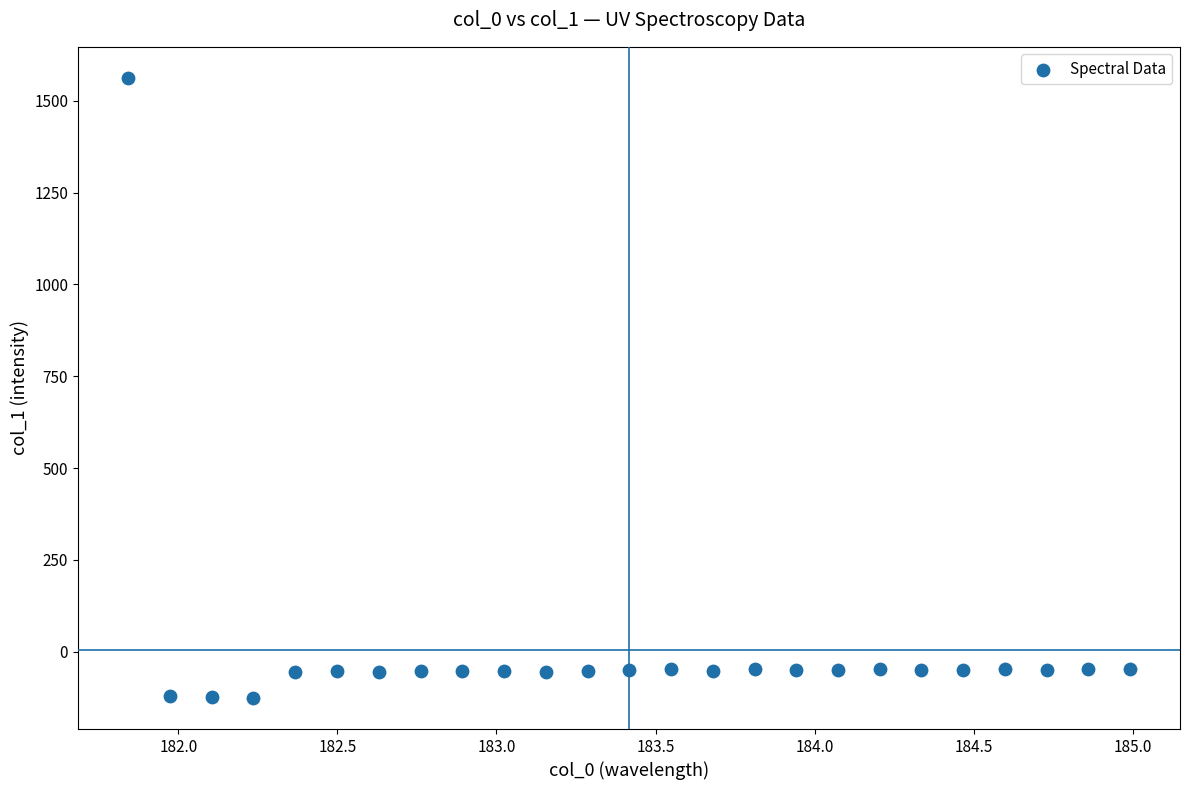

What is the range of Y values (max minus min)?

1688.6